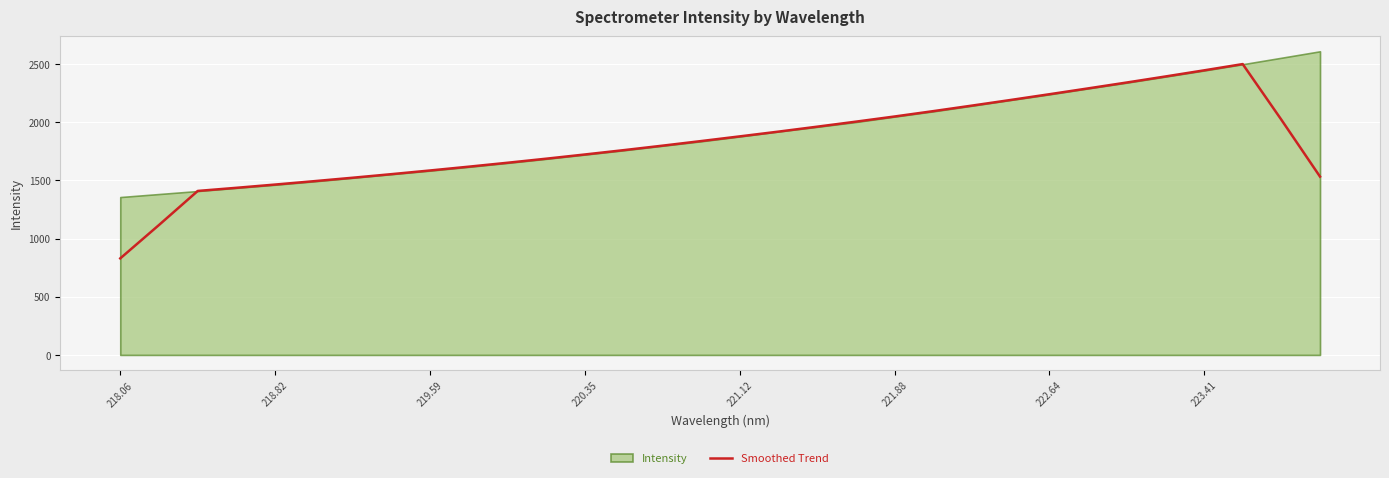

What is the difference between the maximum and minimum values?

1669.5